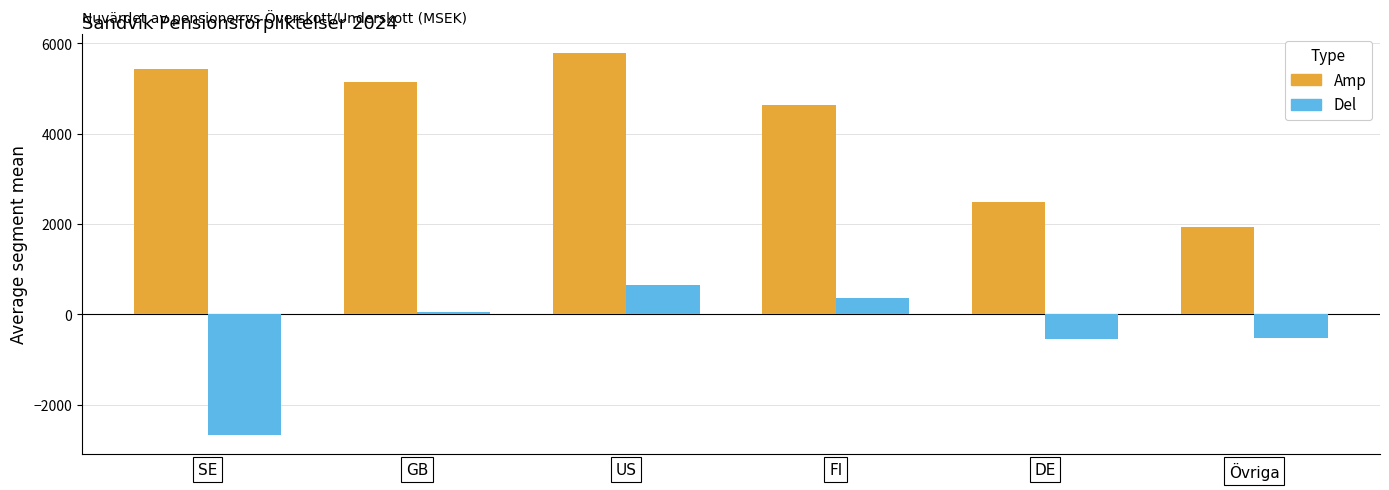

At which label does Amp reach its peak?

US